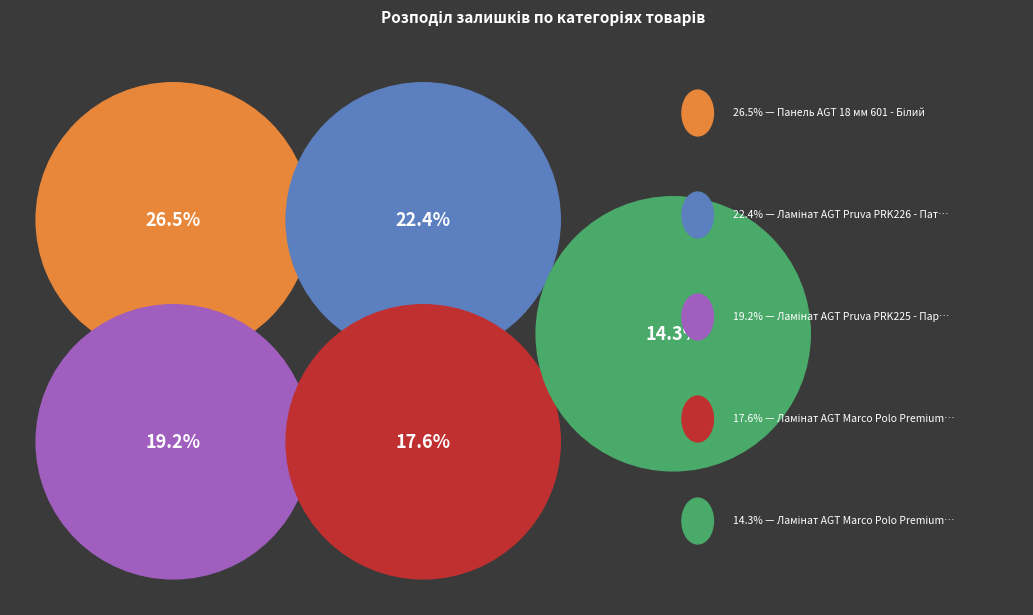

True or false: Ламінат AGT Marco Polo Premium PRK916 accounts for 32% of the total.

False